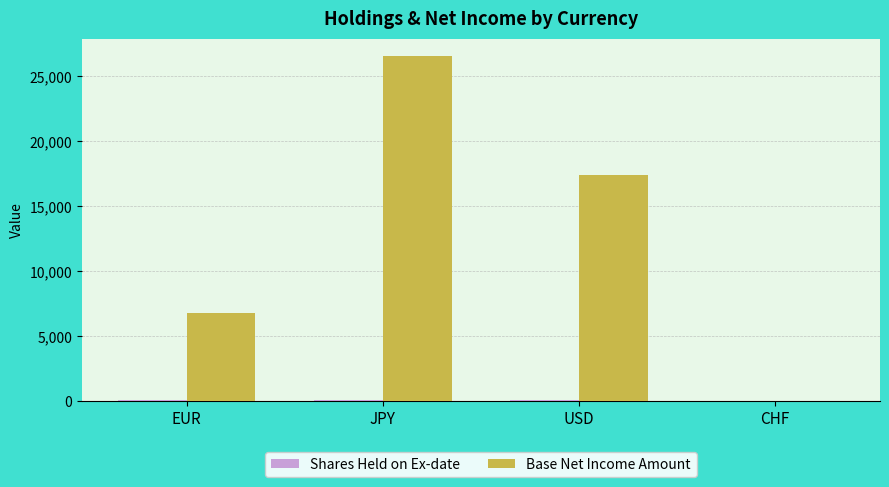

Which label corresponds to the largest value in the chart?

JPY